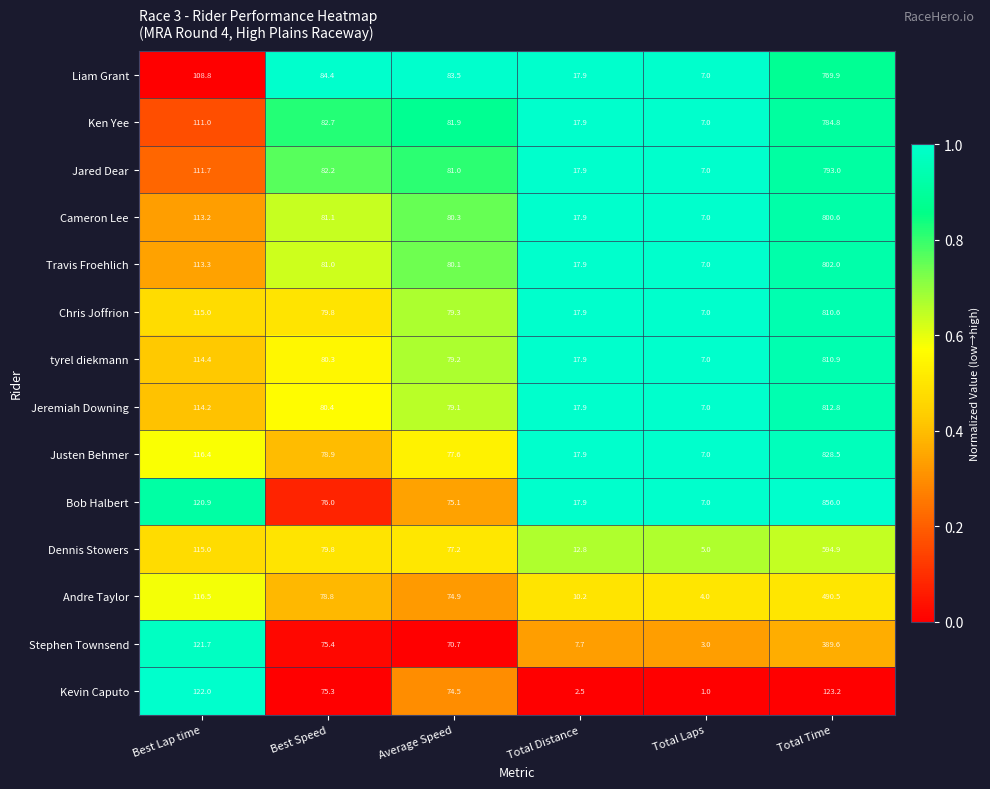

Count the number of categories in the chart.

6